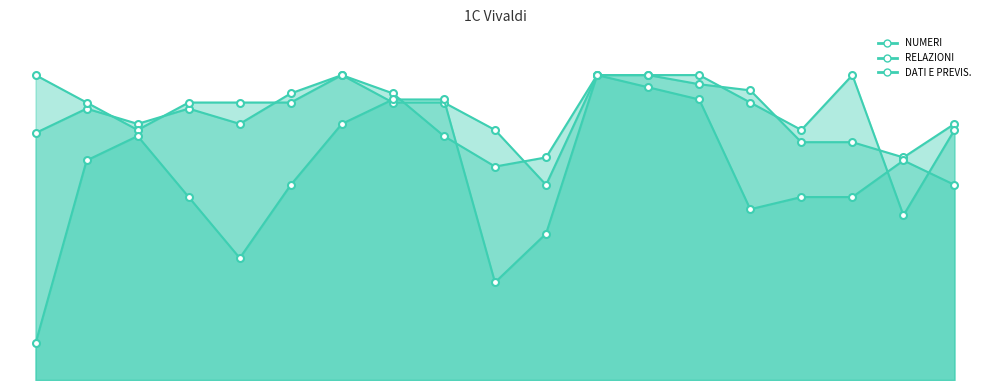

Is the value of RELAZIONI at 10 greater than the value of NUMERI at 16?

Yes